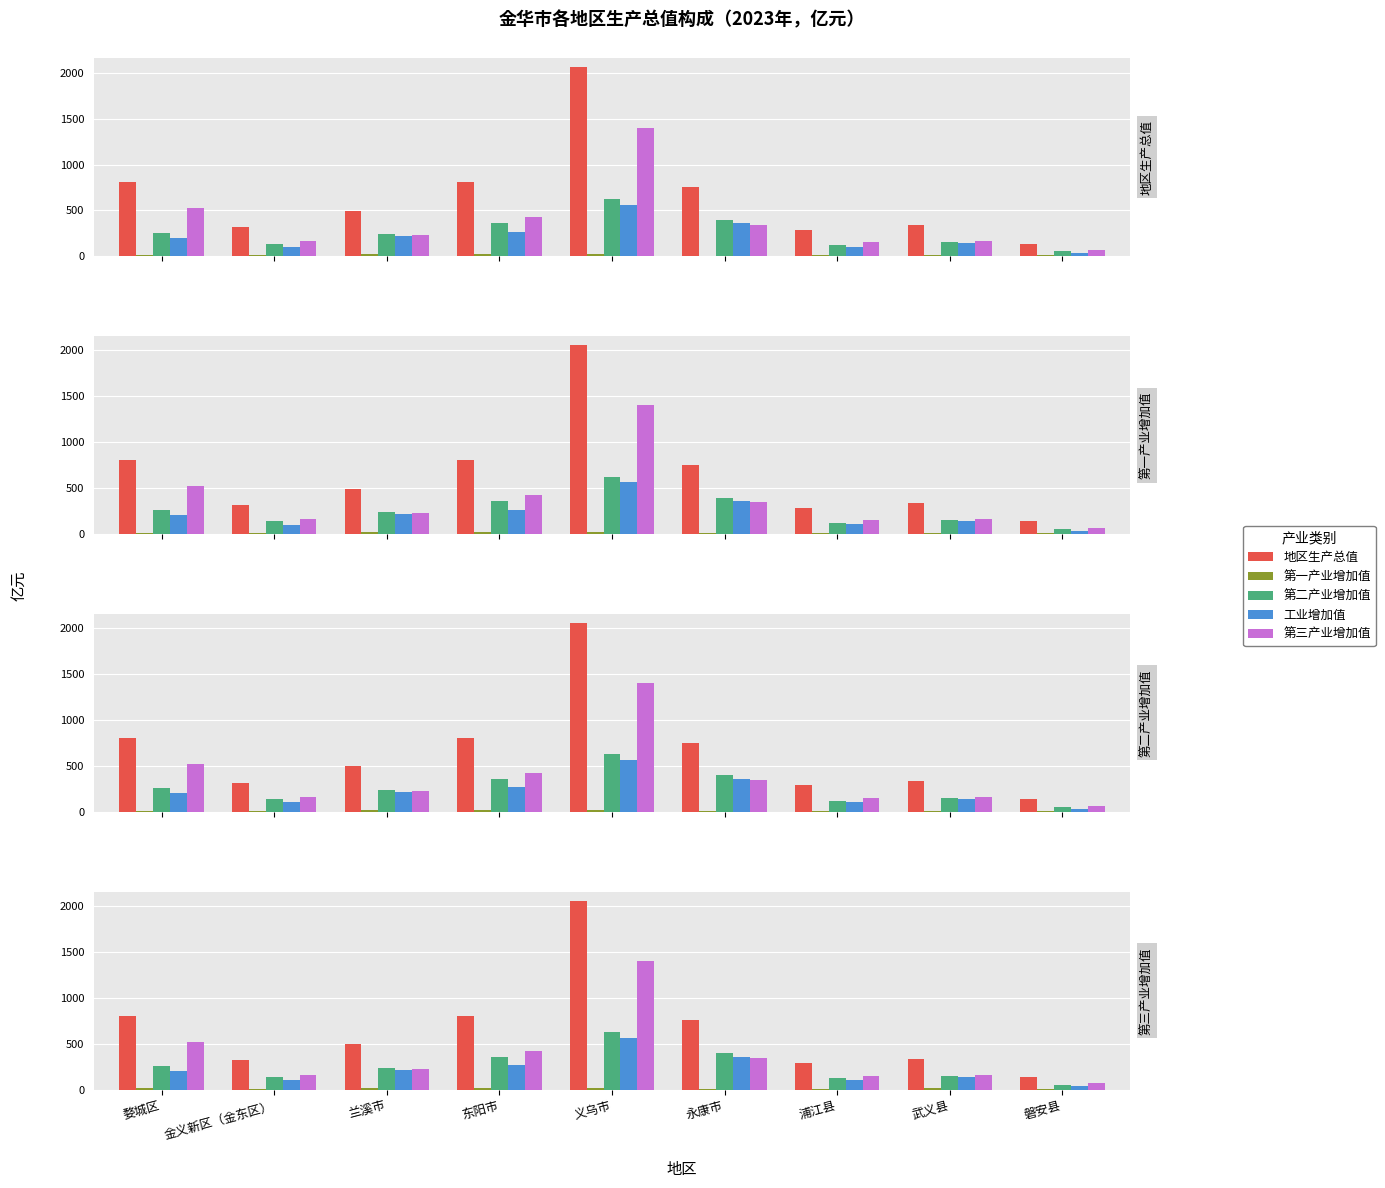

Rank the series at 金义新区（金东区） from lowest to highest value.

第一产业增加值, 工业增加值, 第二产业增加值, 第三产业增加值, 地区生产总值